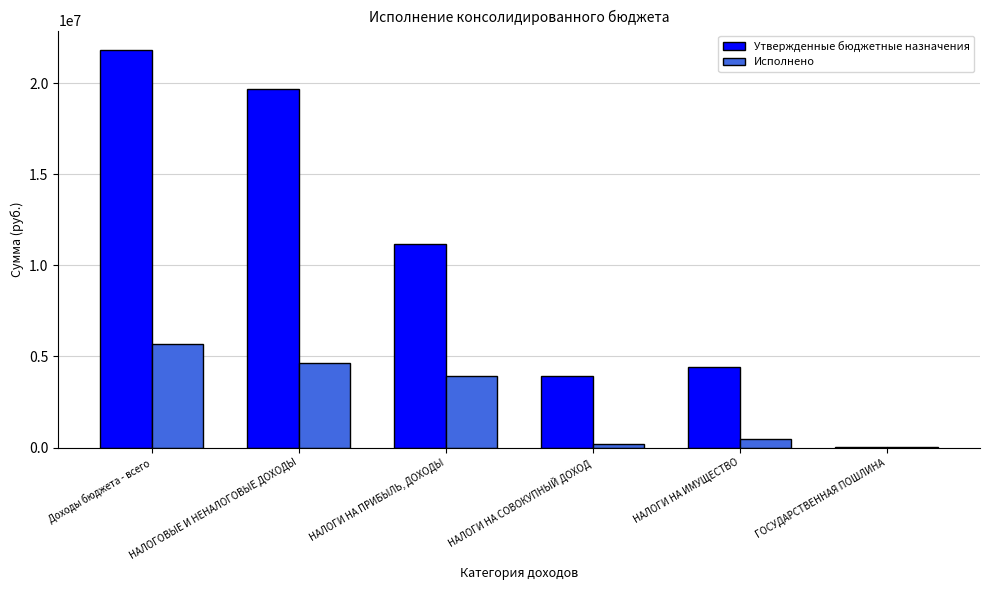

Which category has the highest value across all series?

Доходы бюджета - всего